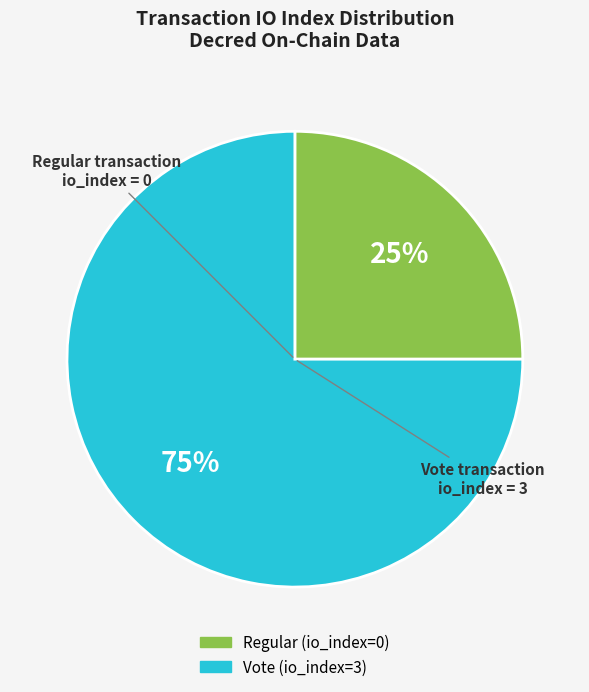

Rank the categories by value from lowest to highest.

Regular (io_index=0), Vote (io_index=3)